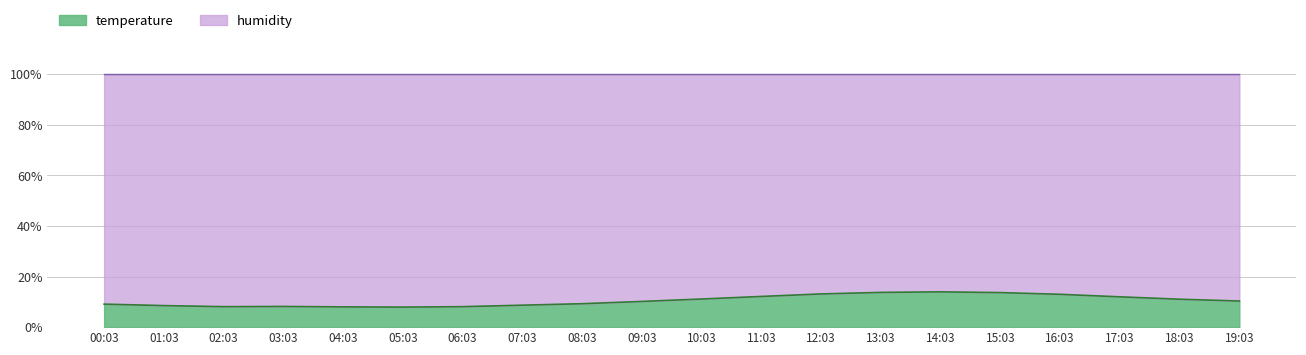

List the labels in order of value, largest first.

14:03, 13:03, 15:03, 12:03, 16:03, 11:03, 17:03, 10:03, 18:03, 19:03, 09:03, 08:03, 00:03, 07:03, 01:03, 03:03, 02:03, 06:03, 04:03, 05:03